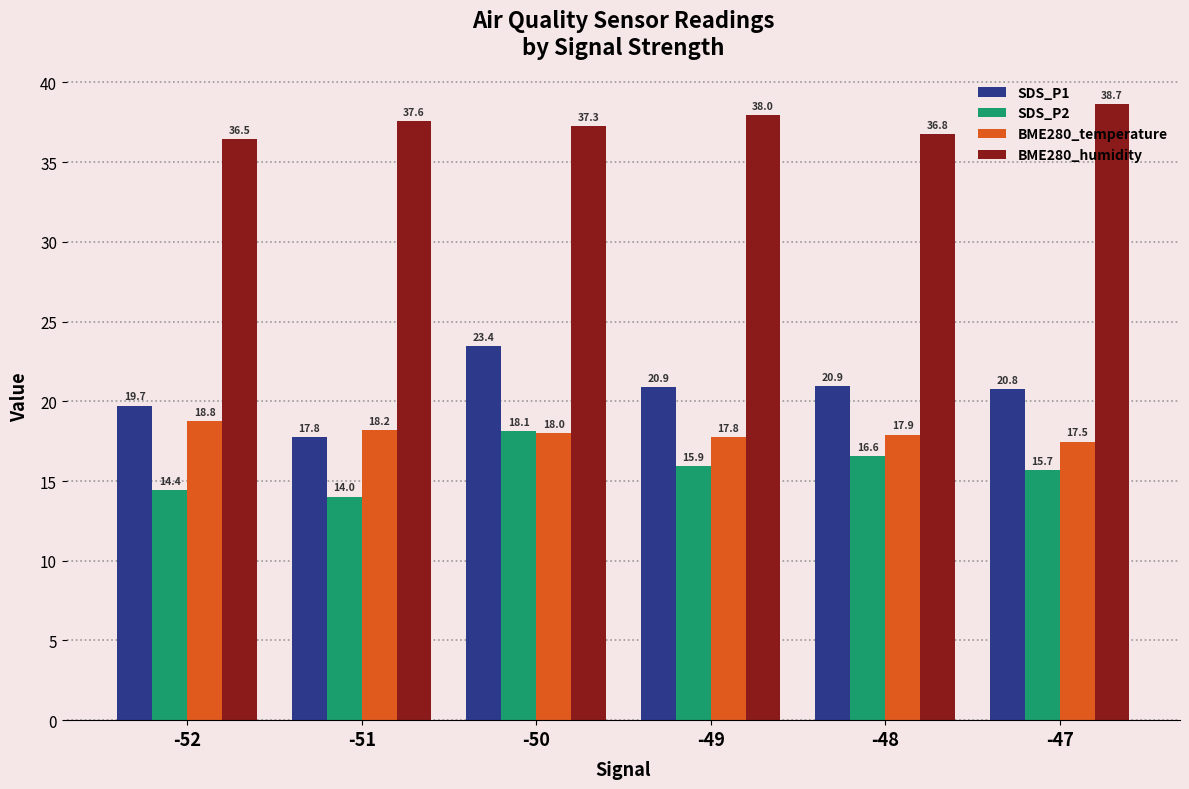

Which category has the lowest value in the SDS_P1 series?

-51